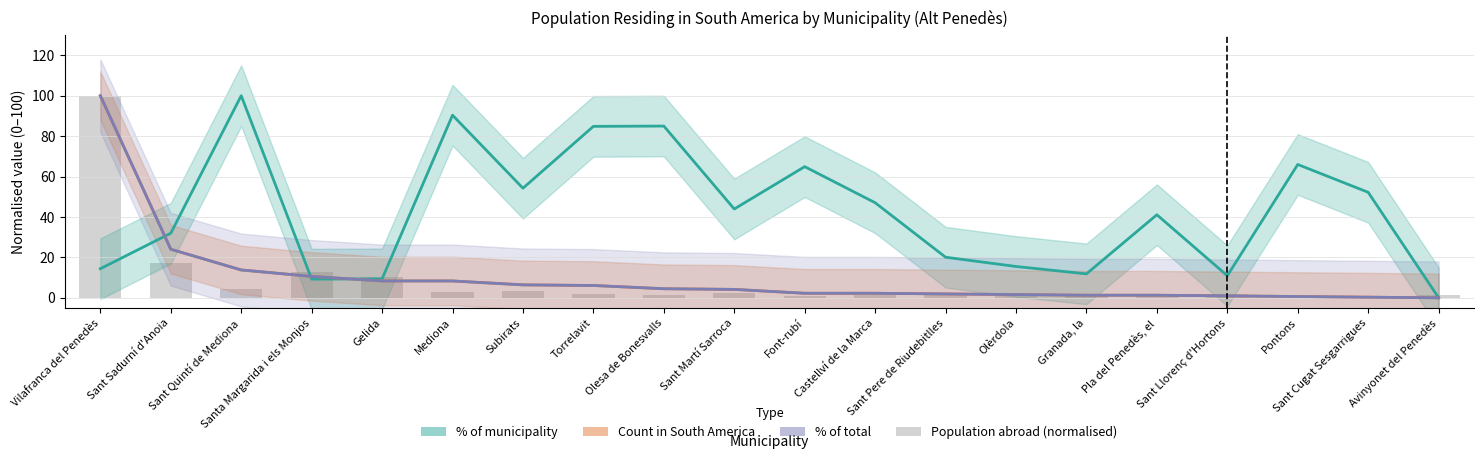

What is the label of the 9th bar from the right?

Castellví de la Marca